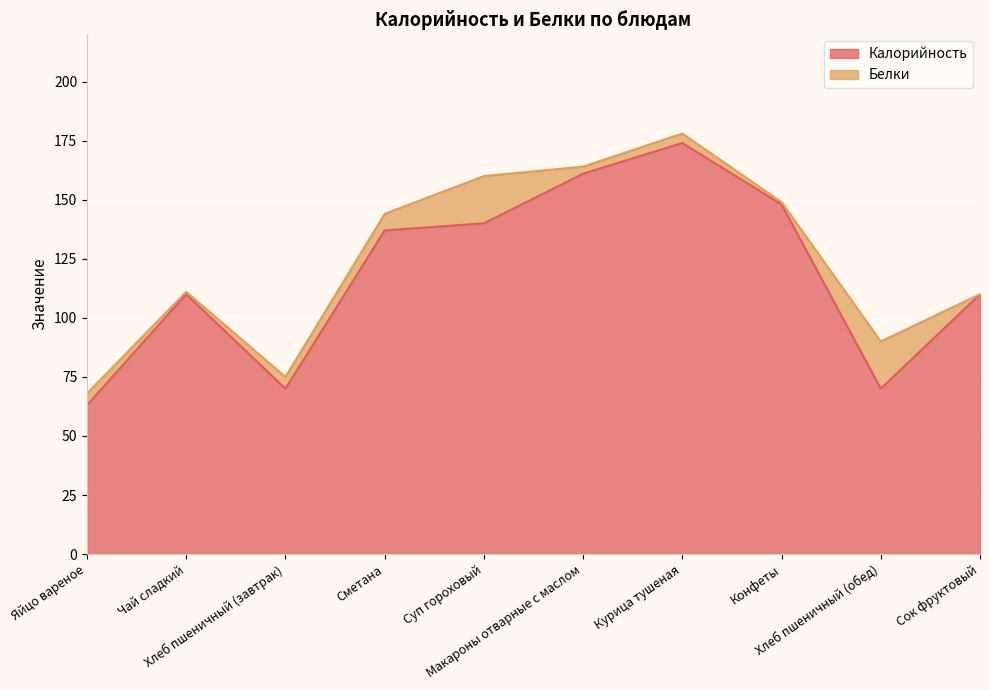

What position from the right is Курица тушеная?

4